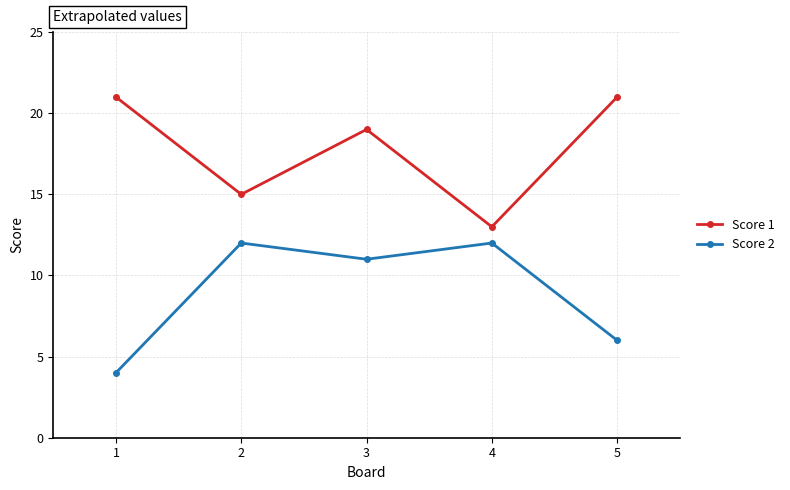

What is the sum of all Score 2 values?

45